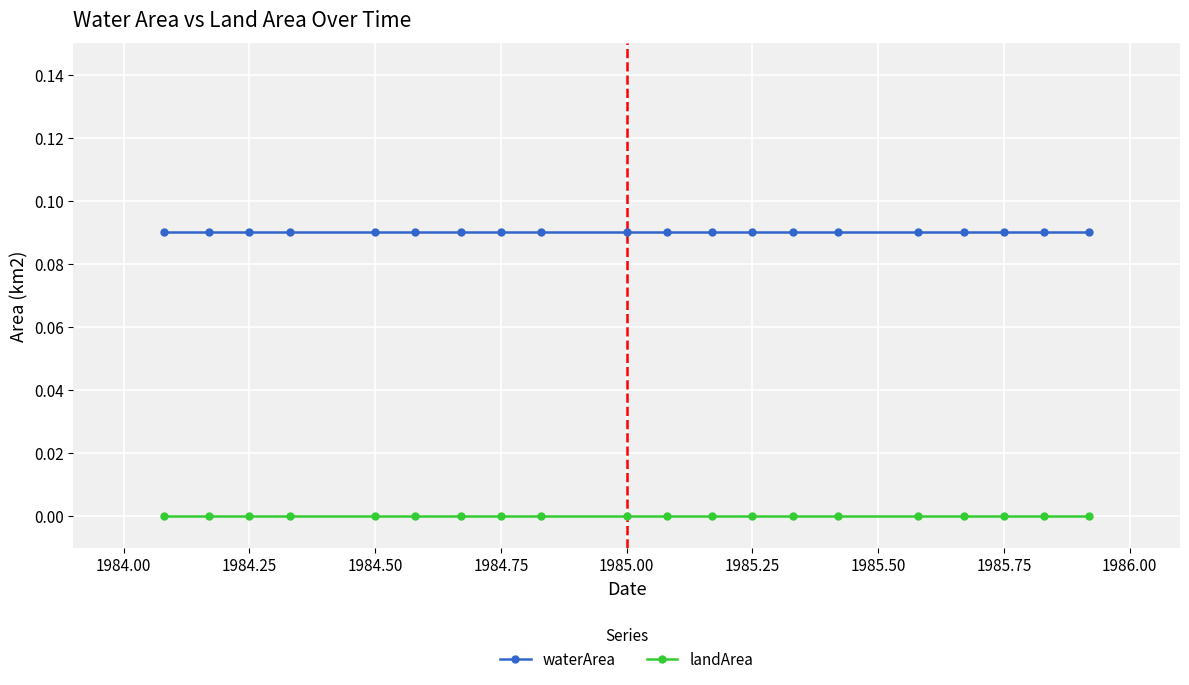

List the series in order of their overall mean, highest first.

waterArea, landArea